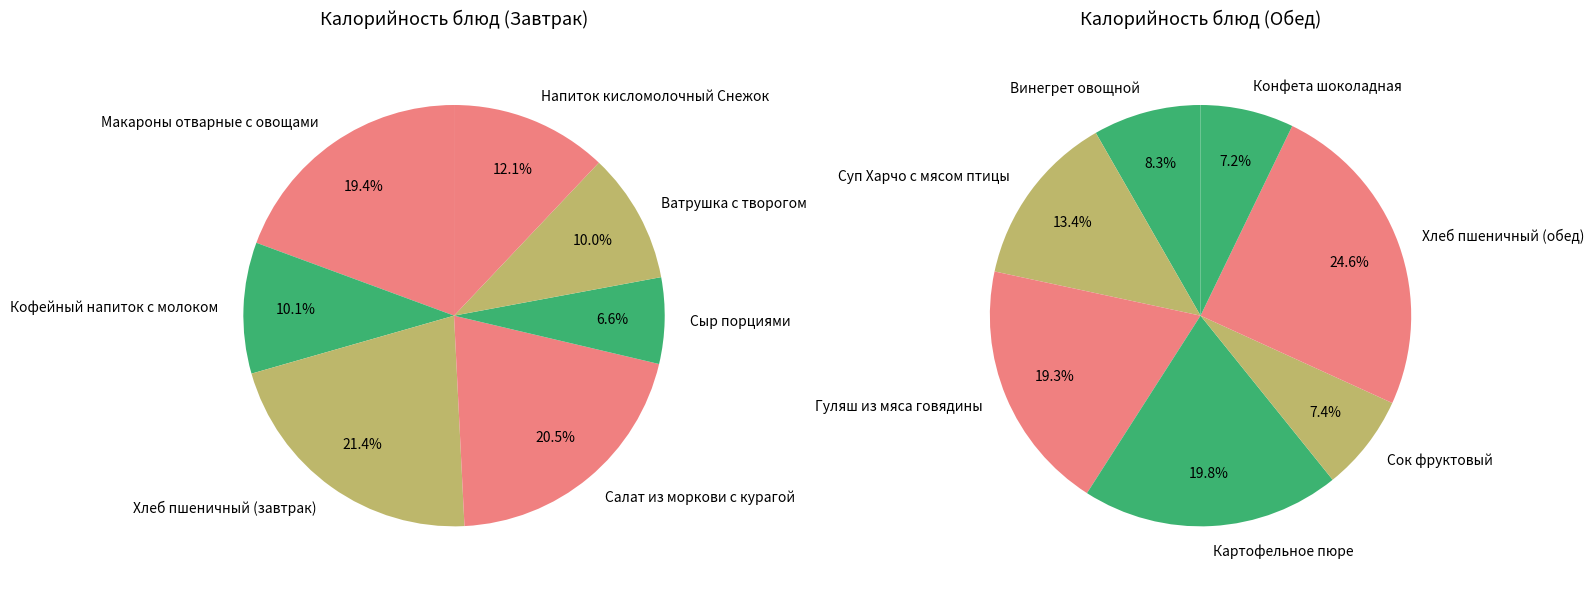

What percentage do Ватрушка с творогом and Винегрет овощной together represent?

9.1%